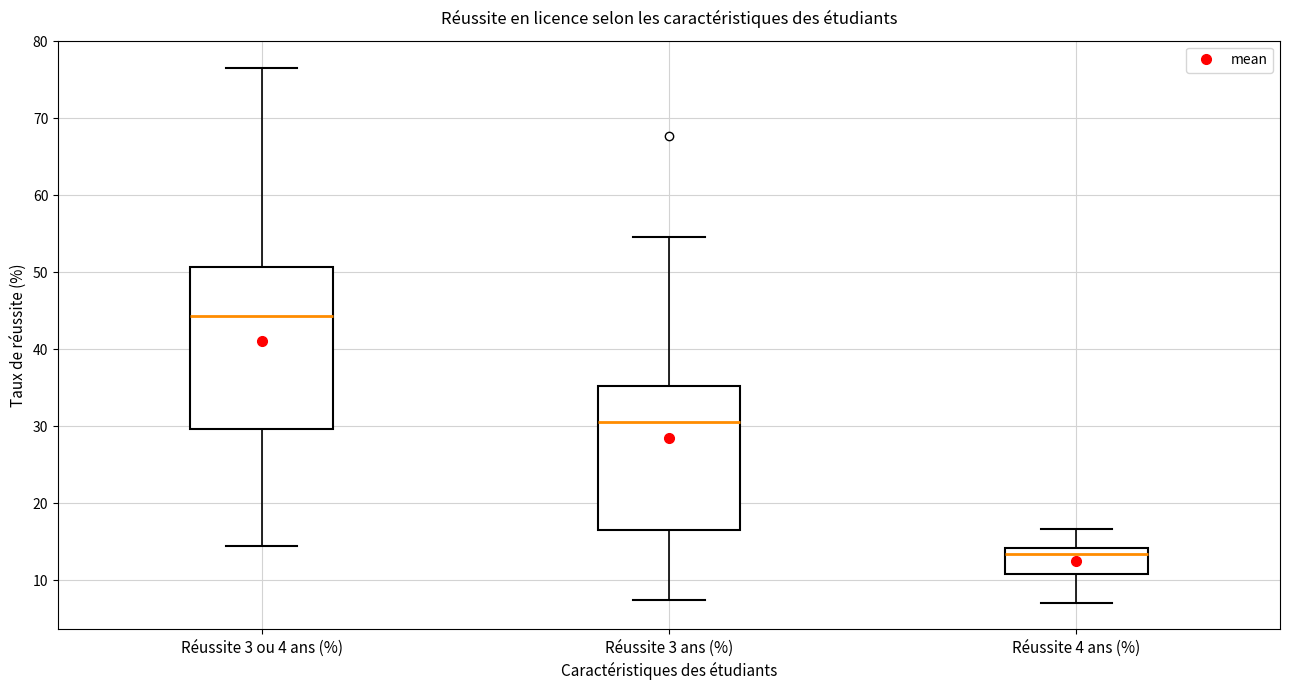

Reading left to right, read every box against the y-axis: the position of its median line, the range the box covers, and the ends of its whiskers. The values are not printed on the chart, so give them approximately, as read against the axis.

Réussite 3 ou 4 ans (%): median 44, box 30 to 51, whiskers 15 to 77
Réussite 3 ans (%): median 31, box 17 to 35, whiskers 7 to 55
Réussite 4 ans (%): median 13, box 11 to 14, whiskers 7 to 17